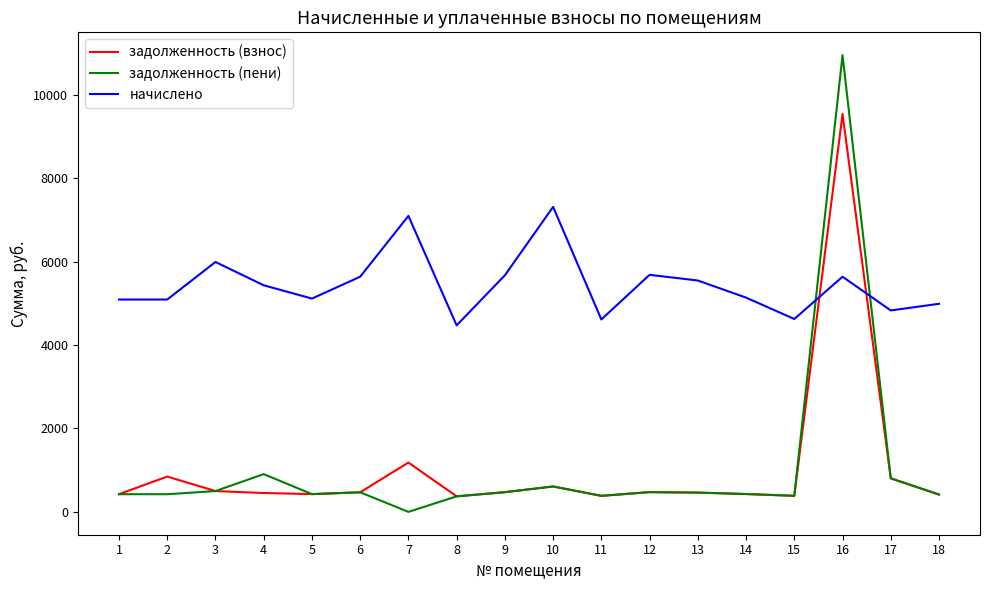

Rank the series by their maximum value, from lowest to highest.

начислено, задолженность (взнос), задолженность (пени)